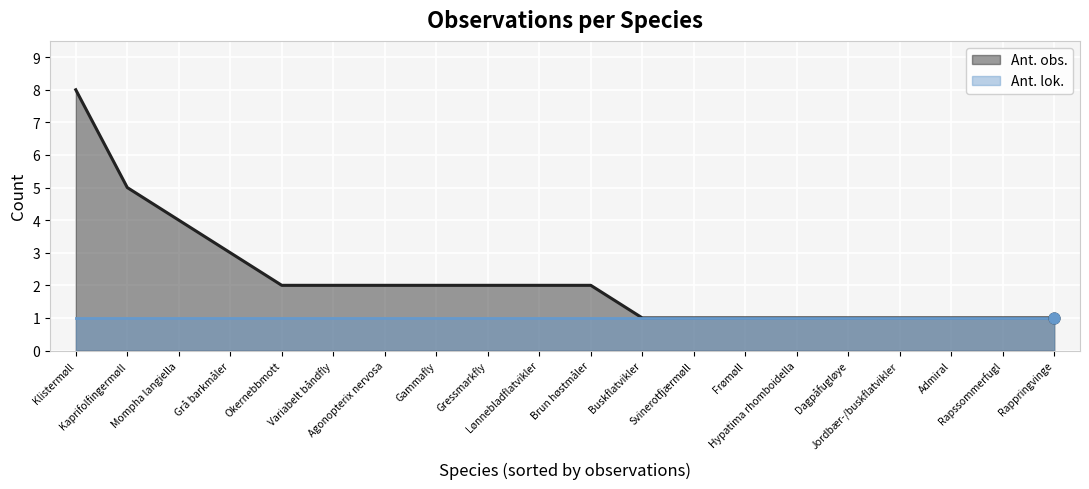

Between Kaprifolfingermøll and Grå barkmåler, which is larger?

Kaprifolfingermøll